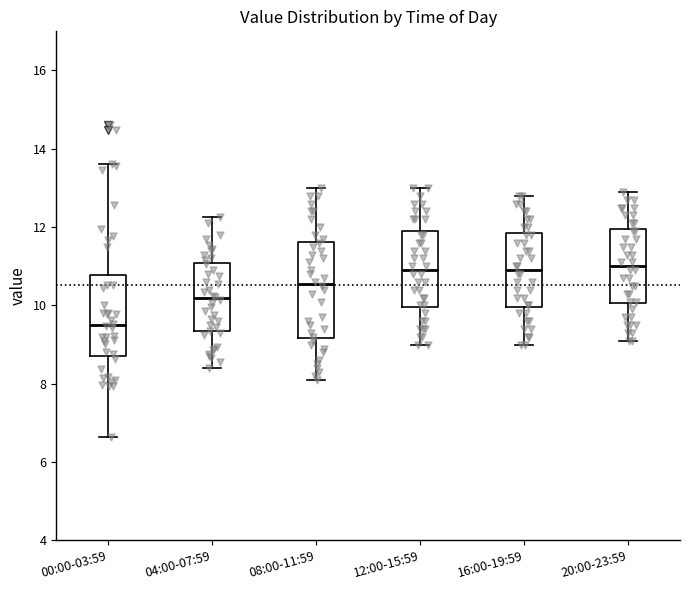

Reading left to right, read every box against the y-axis: the position of its median line, the range the box covers, and the ends of its whiskers. The values are not printed on the chart, so give them approximately, as read against the axis.

00:00-03:59: median 9.4, box 8.8 to 10.8, whiskers 6.6 to 13.6
04:00-07:59: median 10.2, box 9.4 to 11.0, whiskers 8.4 to 12.2
08:00-11:59: median 10.6, box 9.2 to 11.6, whiskers 8.2 to 13.0
12:00-15:59: median 11.0, box 10.0 to 12.0, whiskers 9.0 to 13.0
16:00-19:59: median 11.0, box 10.0 to 11.8, whiskers 9.0 to 12.8
20:00-23:59: median 11.0, box 10.0 to 12.0, whiskers 9.2 to 13.0